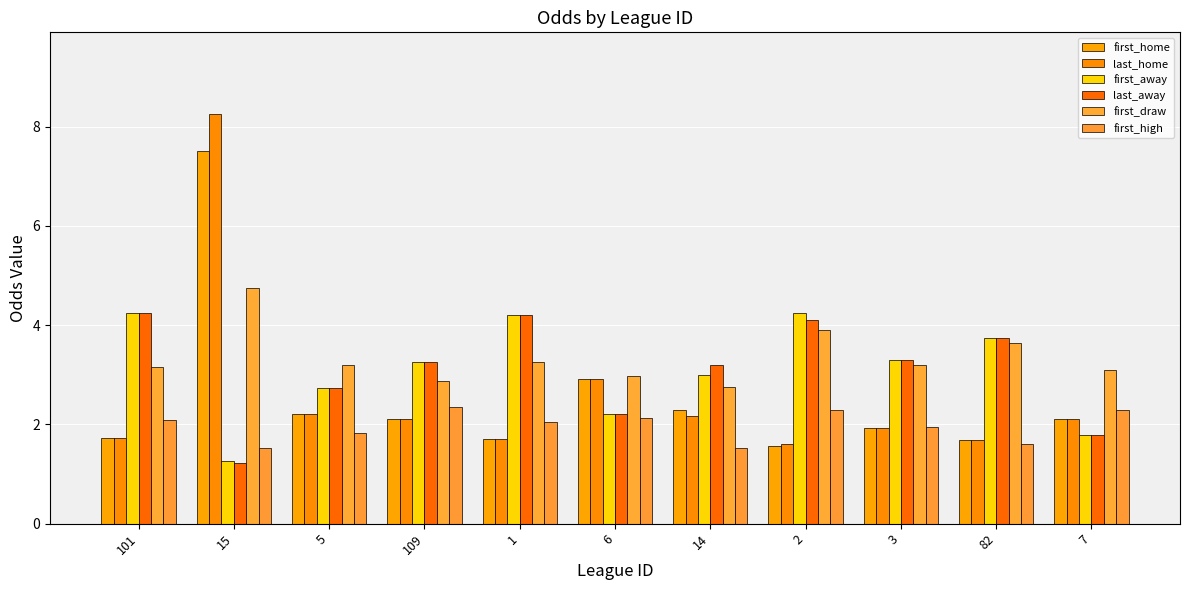

At which label does first_draw first exceed 3?

101